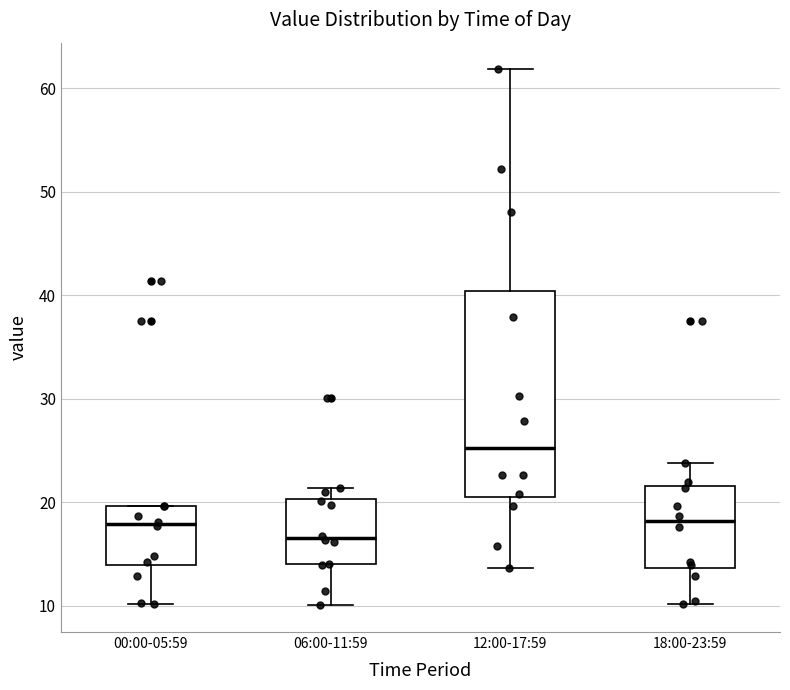

Reading left to right, transcribe this box plot: for each box, give where its median line is, the range the box spans, and where its two whiskers end, as read against the y-axis. The values are not printed on the chart, so give them approximately, as read against the axis.

00:00-05:59: median 18, box 14 to 20, whiskers 10 to 20
06:00-11:59: median 17, box 14 to 20, whiskers 10 to 21
12:00-17:59: median 25, box 21 to 40, whiskers 14 to 62
18:00-23:59: median 18, box 14 to 22, whiskers 10 to 24